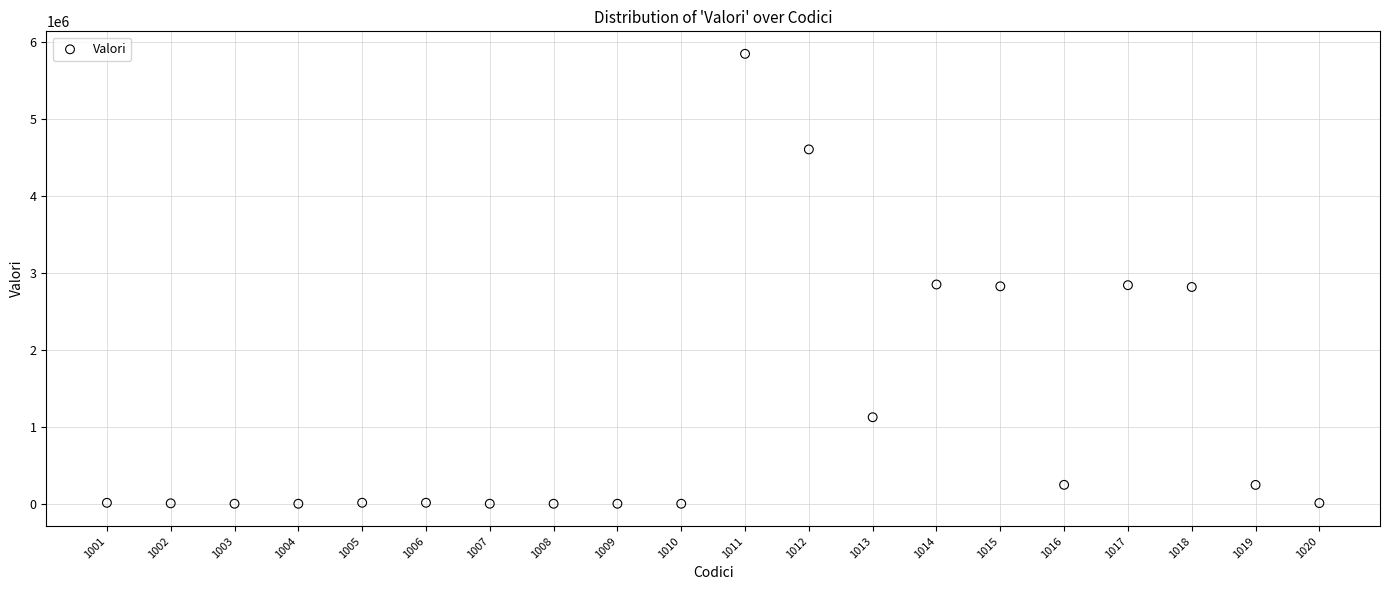

What is the range of X values (max minus min)?

19.0